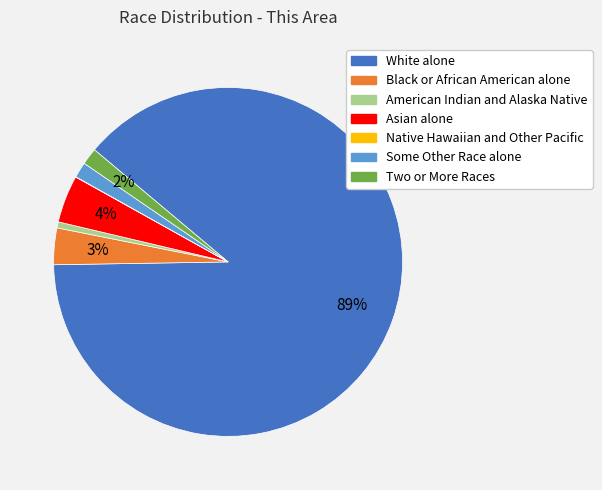

The White alone slice represents 78% of the pie. True or false?

False